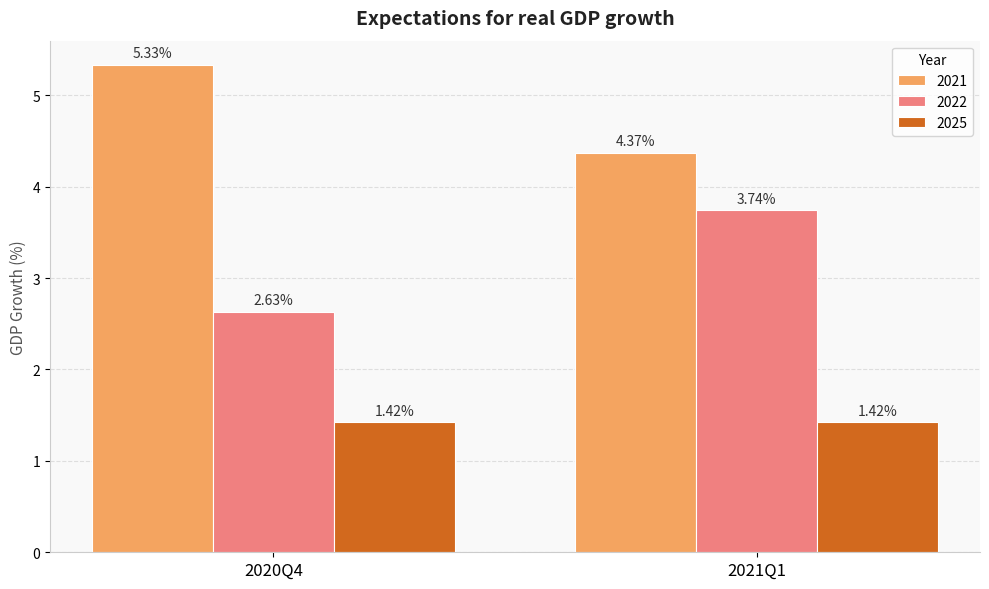

Between 2020Q4 and 2021Q1, which series saw the biggest shift?

2022